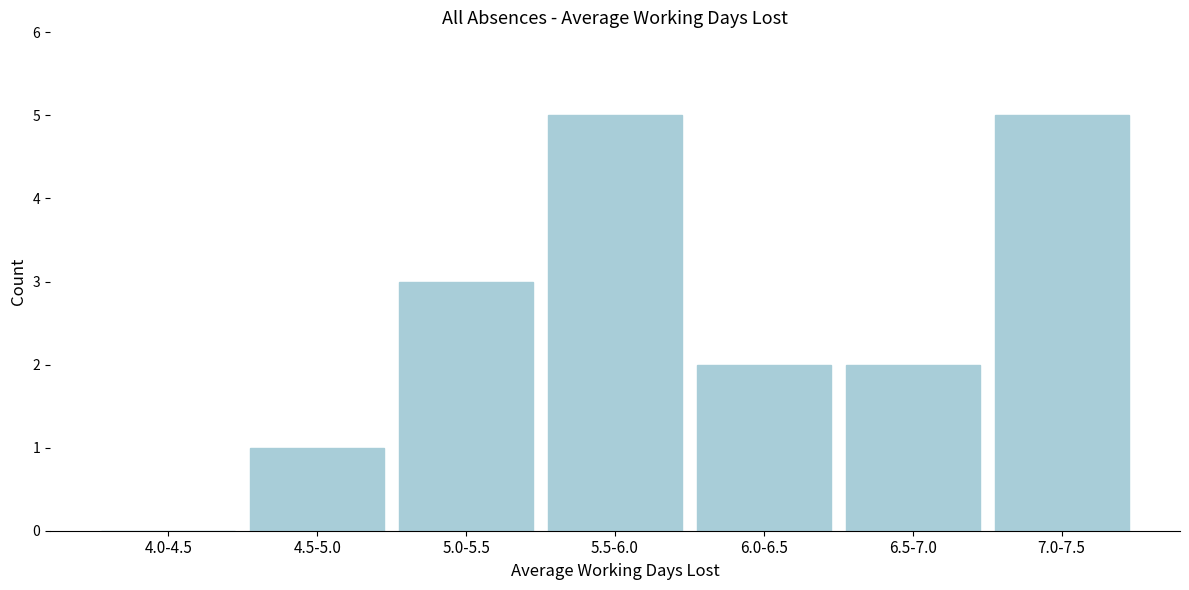

Reading right to left, extract all data points from this chart.

7.0-7.5=5	6.5-7.0=2	6.0-6.5=2	5.5-6.0=5	5.0-5.5=3	4.5-5.0=1	4.0-4.5=0